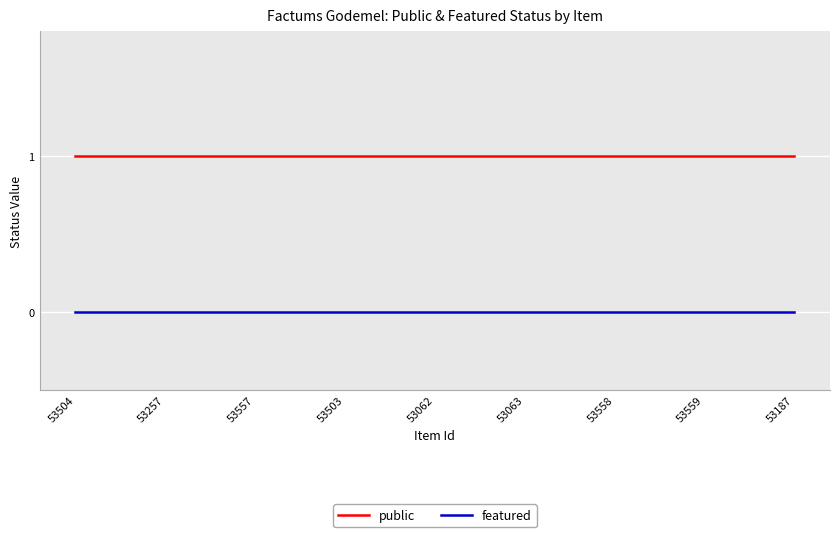

What position from the left is 53063?

6